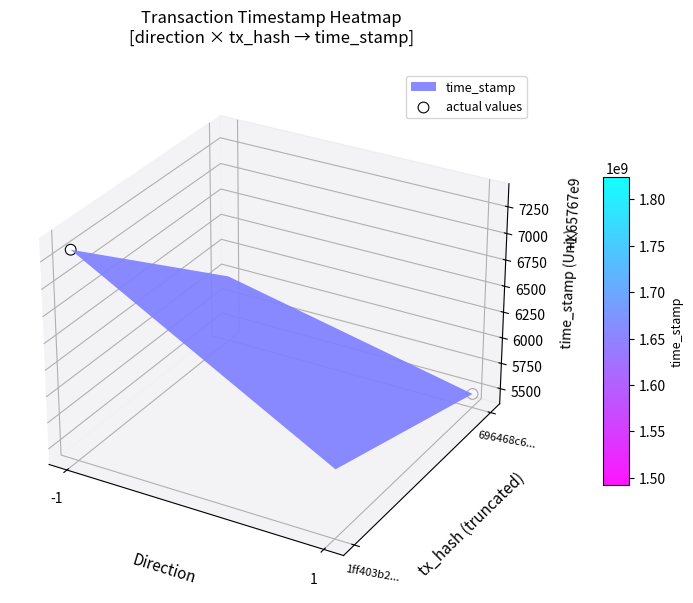

List the labels in order of value, largest first.

-1, 1